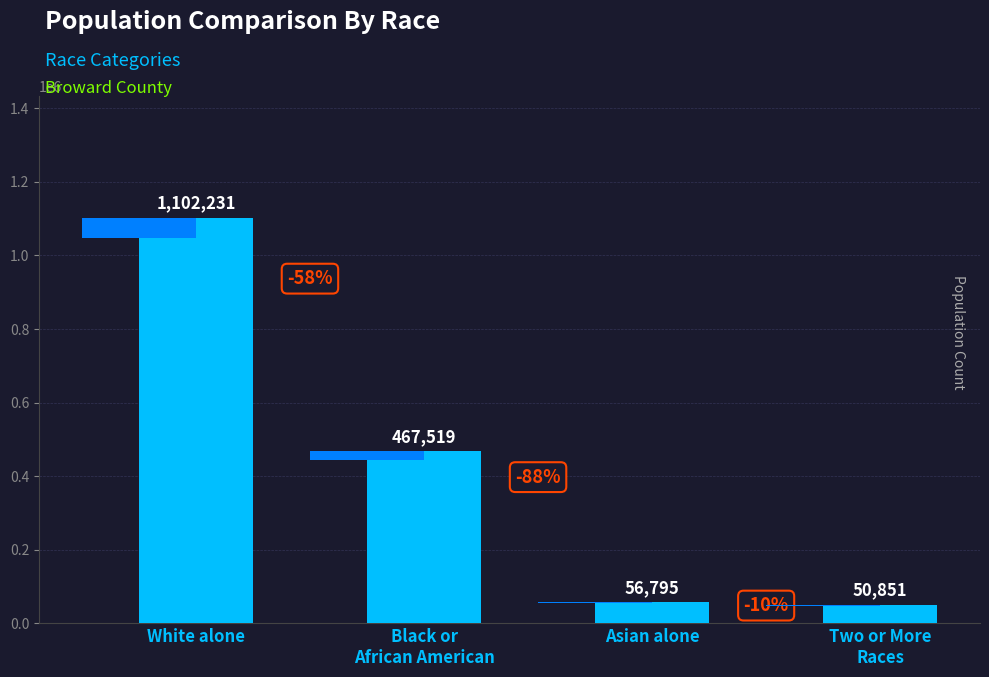

List the labels in order of value, largest first.

White alone, Black or
African American, Asian alone, Two or More
Races